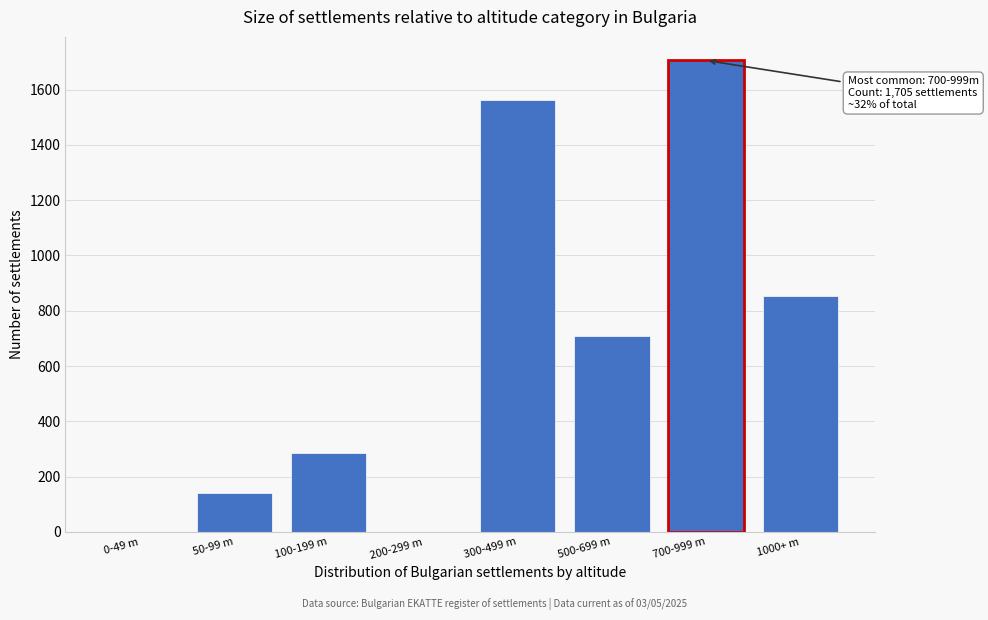

Reading right to left, extract all data points from this chart.

1000+ m=852	700-999 m=1705	500-699 m=710	300-499 m=1563	200-299 m=0	100-199 m=284	50-99 m=142	0-49 m=0